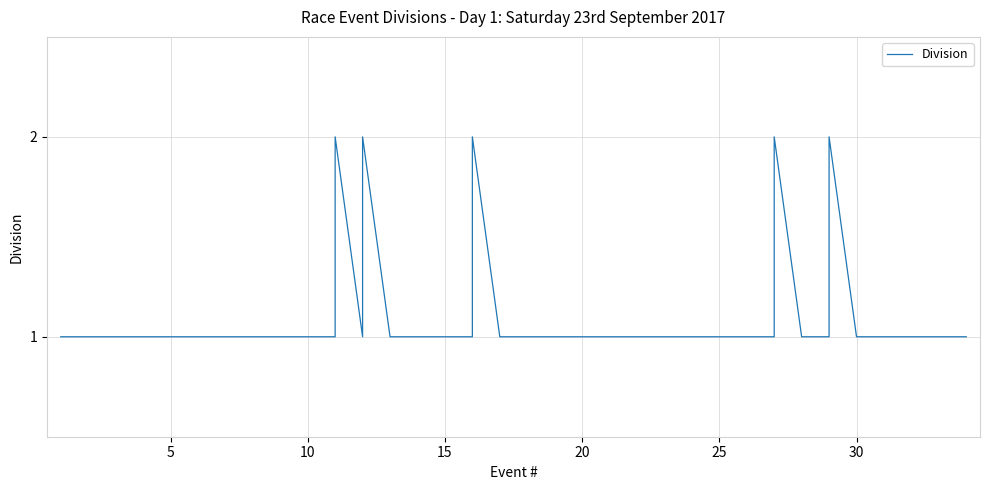

At which category does the chart reach its peak across all series?

11